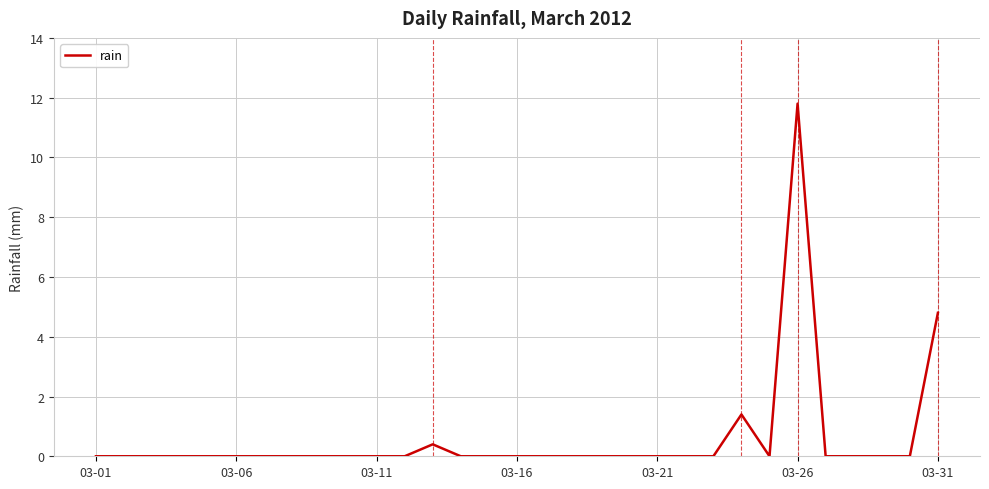

What is the maximum value shown in the chart?

11.8